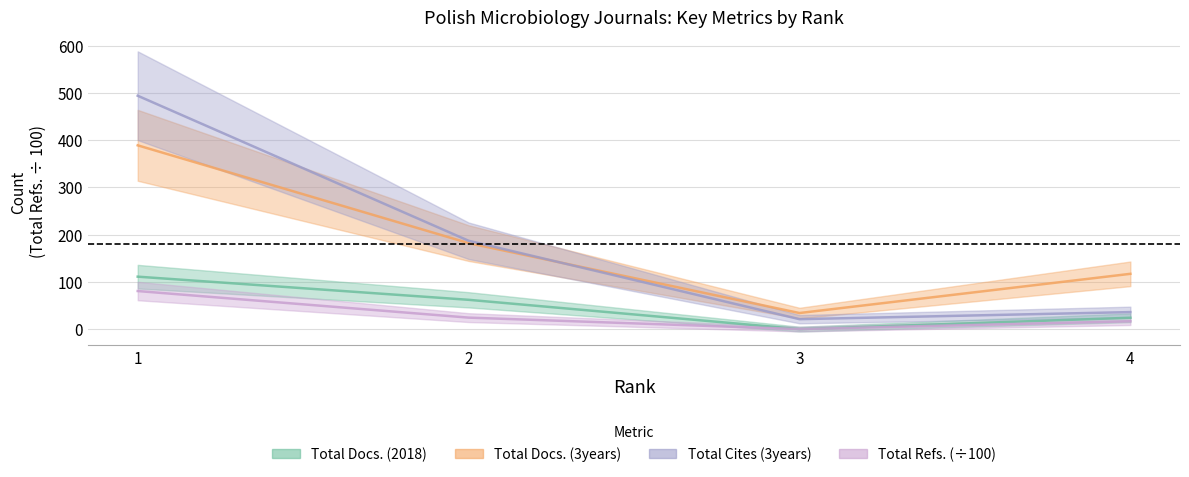

How many values in the Total Refs. series are below 24?

2